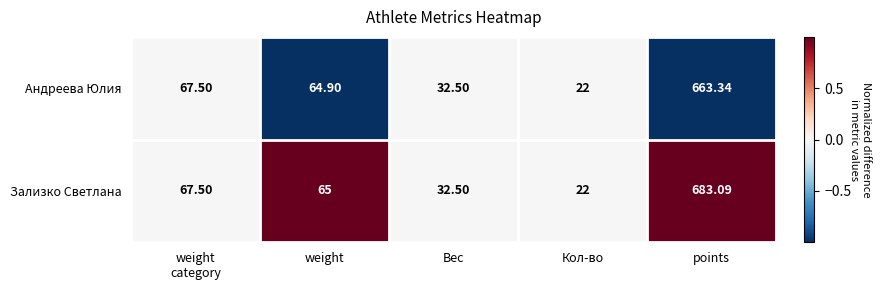

List the series in order of their overall mean, highest first.

Зализко Светлана, Андреева Юлия